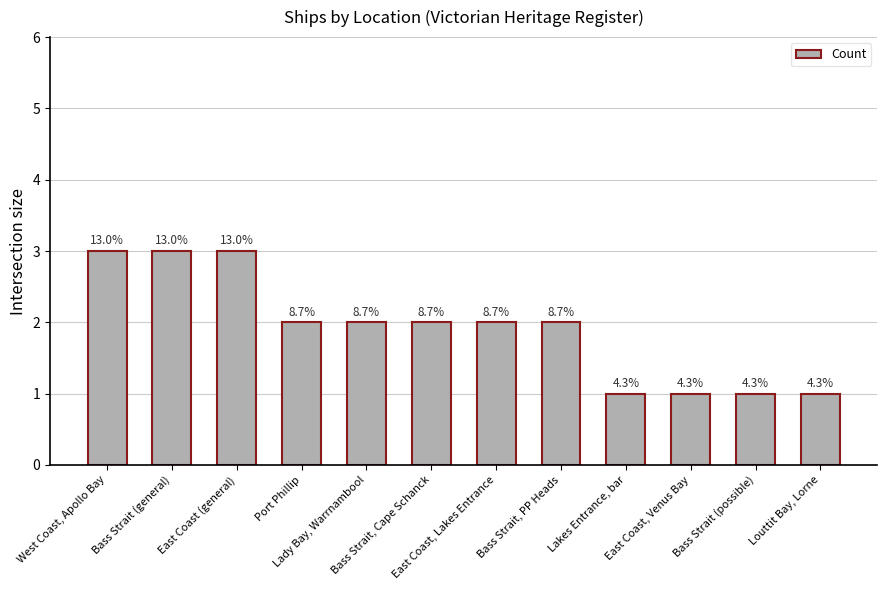

Which label corresponds to the largest value in the chart?

West Coast, Apollo Bay